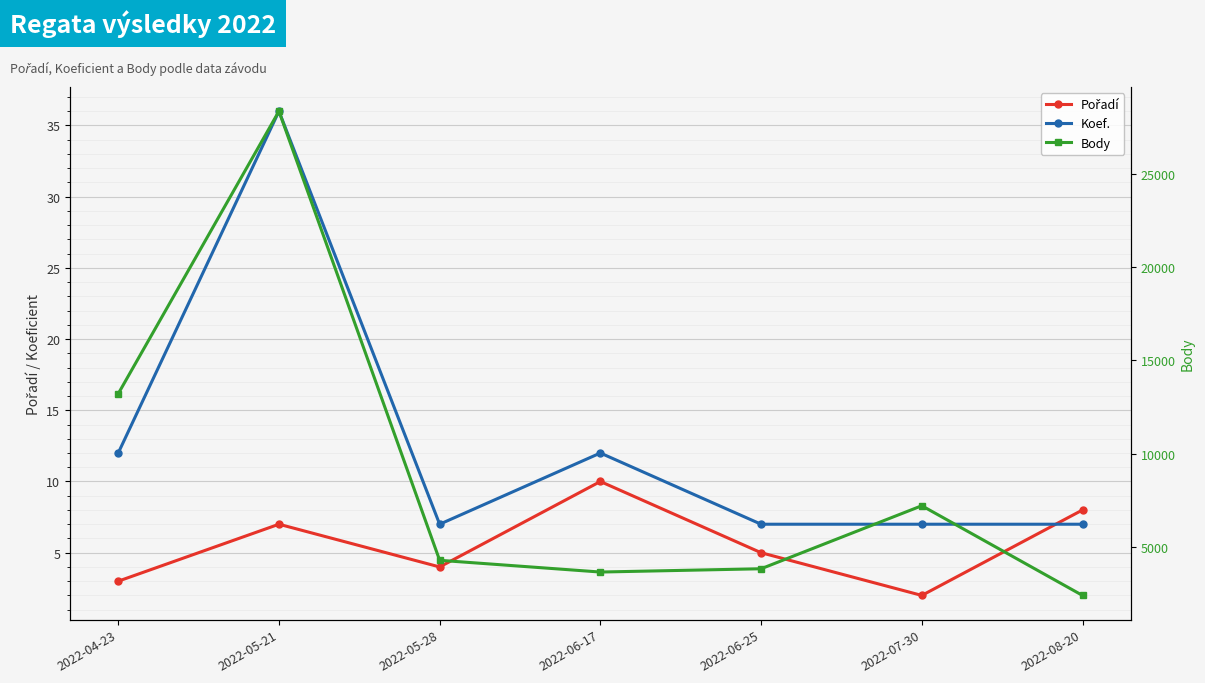

Where does the Body series first go above 4290?

2022-04-23